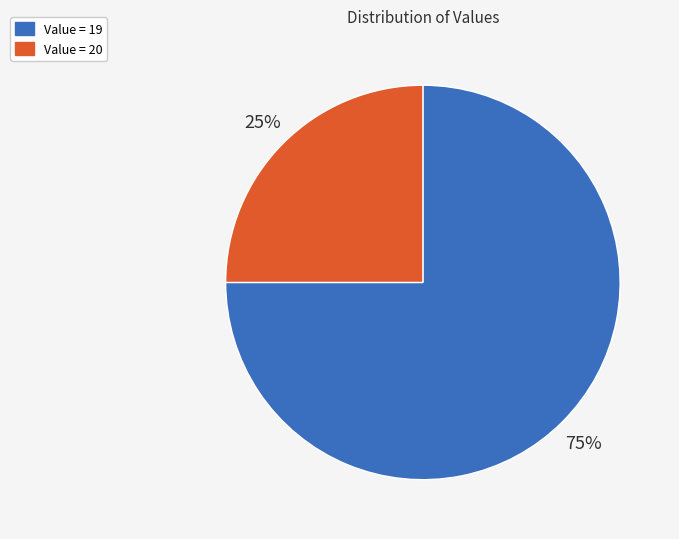

Combined, do Value = 20 and Value = 19 account for over 50%?

Yes